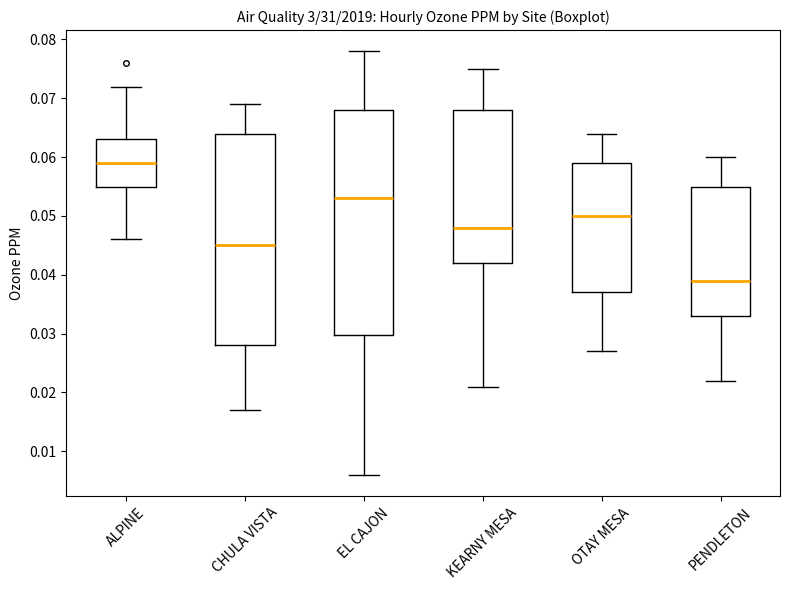

Where is the upper edge of the box for CHULA VISTA on the y-axis? The values are not printed on the chart, so give them approximately, as read against the axis.

0.064